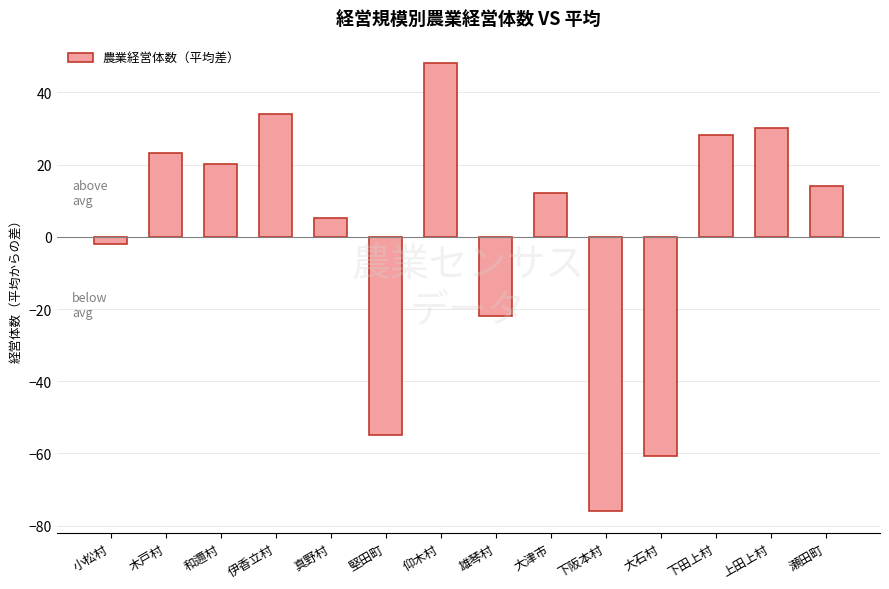

How many positive values are there?

9